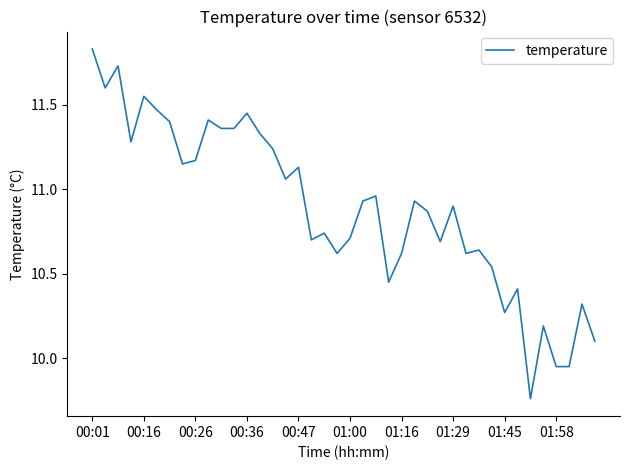

What is the difference between the maximum and minimum values?

2.1